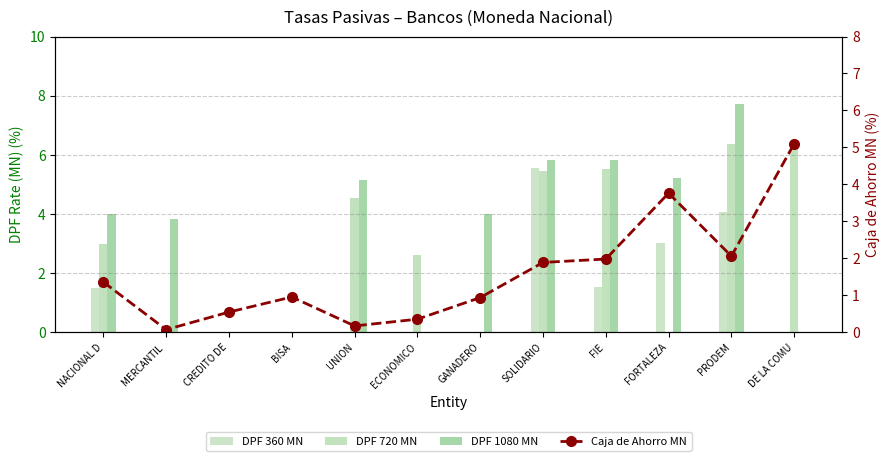

What are all the series names shown in the legend?

DPF 360 MN, DPF 720 MN, DPF 1080 MN, Caja de Ahorro MN